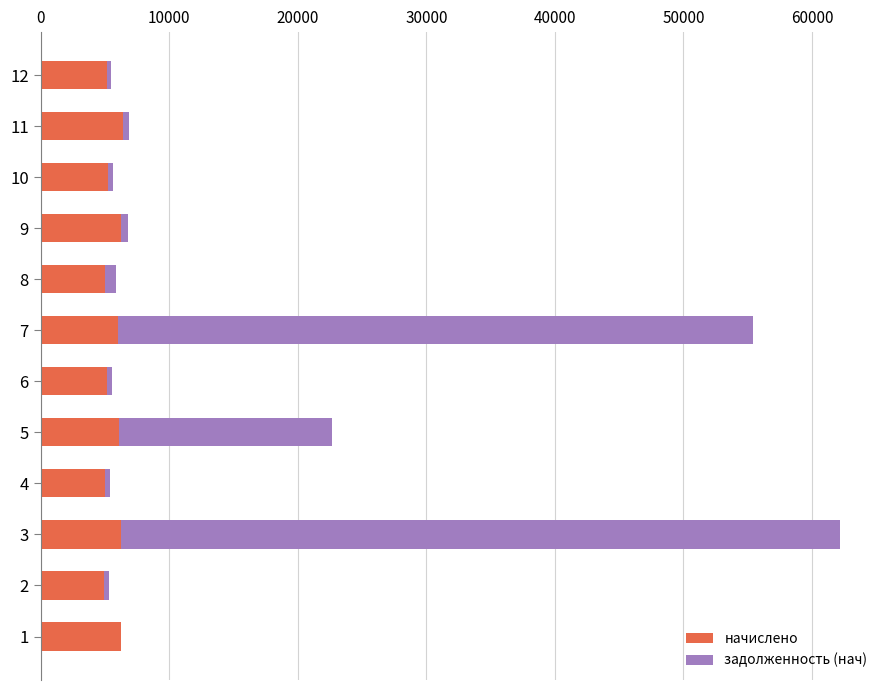

What is the maximum value for начислено?

6383.9